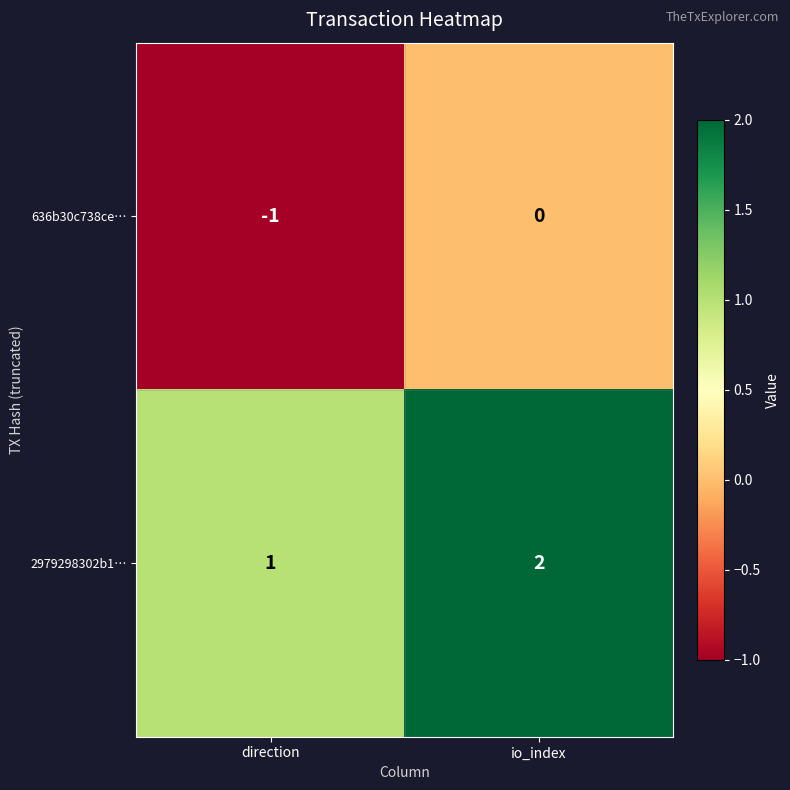

Rank the series by their maximum value, from highest to lowest.

2979298302b1…, 636b30c738ce…